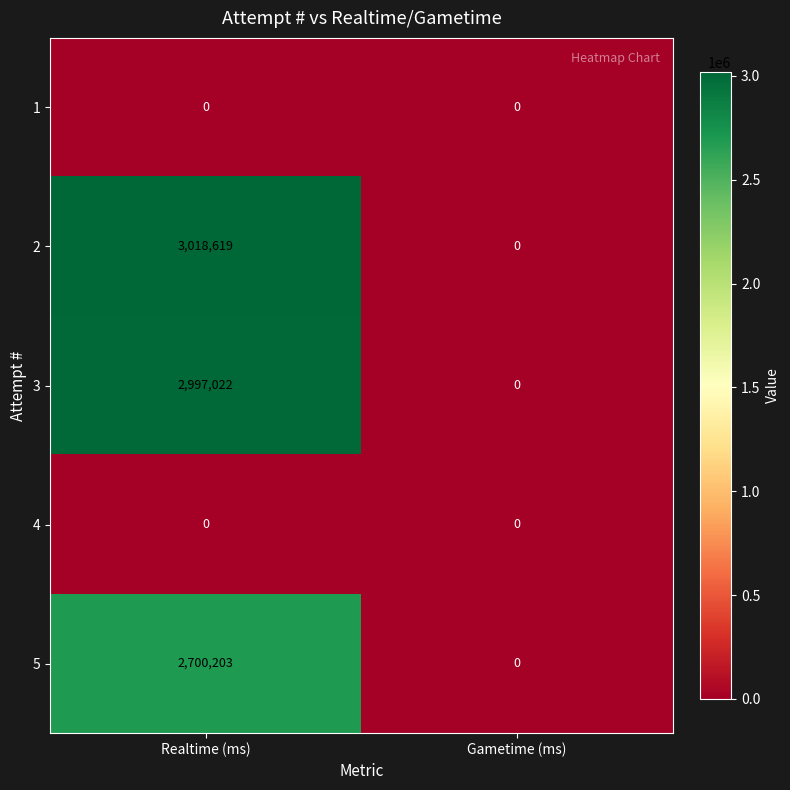

Between Realtime (ms) and Gametime (ms), which series saw the biggest shift?

2